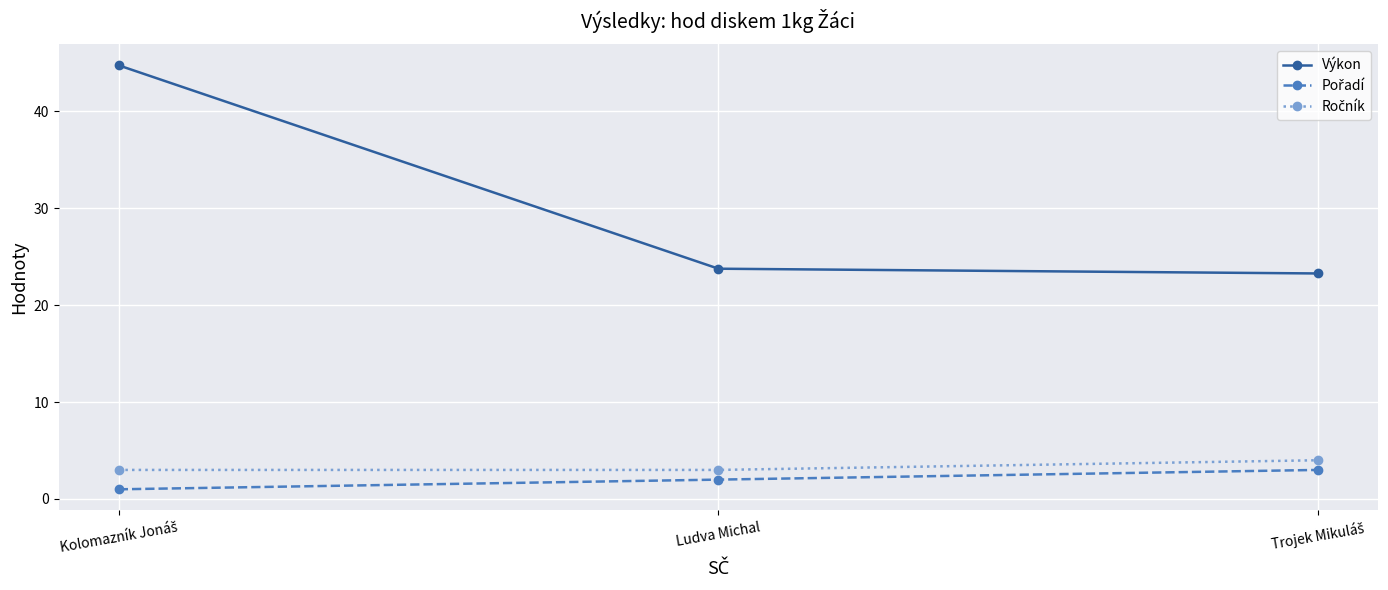

What is the average value of the Výkon series?

30.6